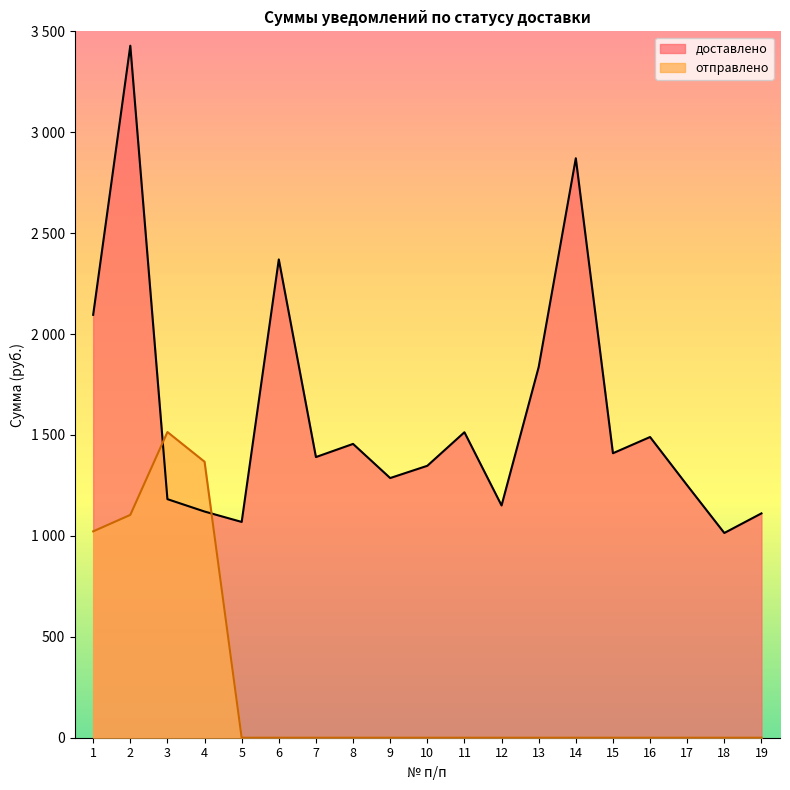

List the series in order of their overall mean, highest first.

доставлено, отправлено